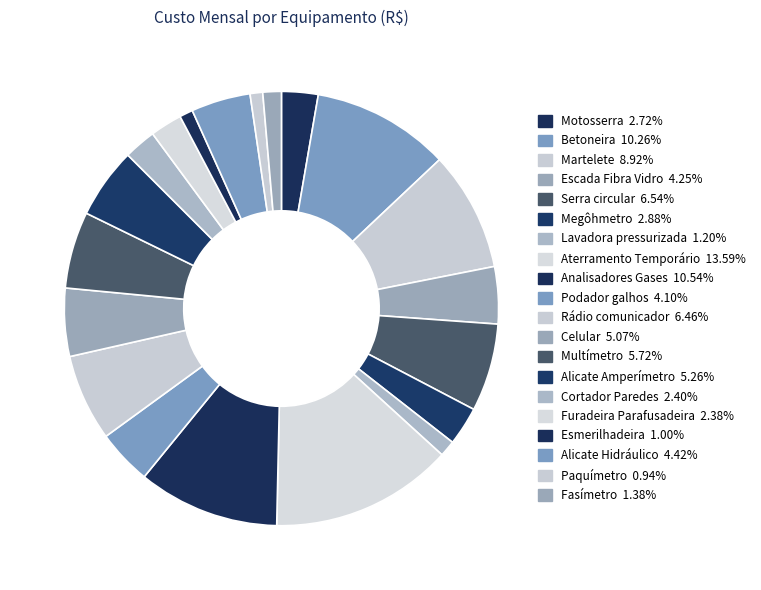

What is the smallest slice in the pie chart?

Paquímetro